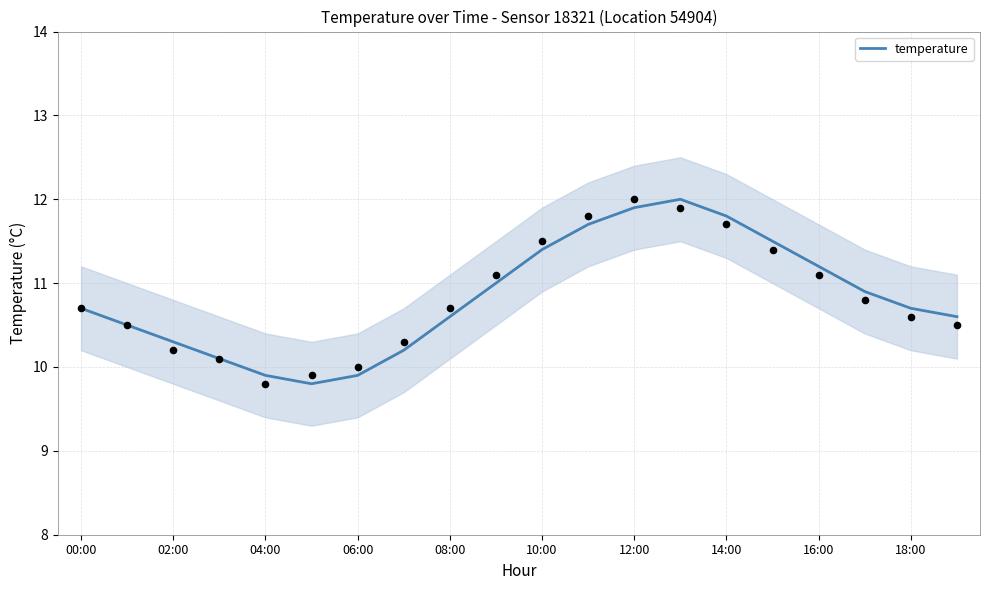

Is it true that temperature equals 6.5 at 16:00?

False